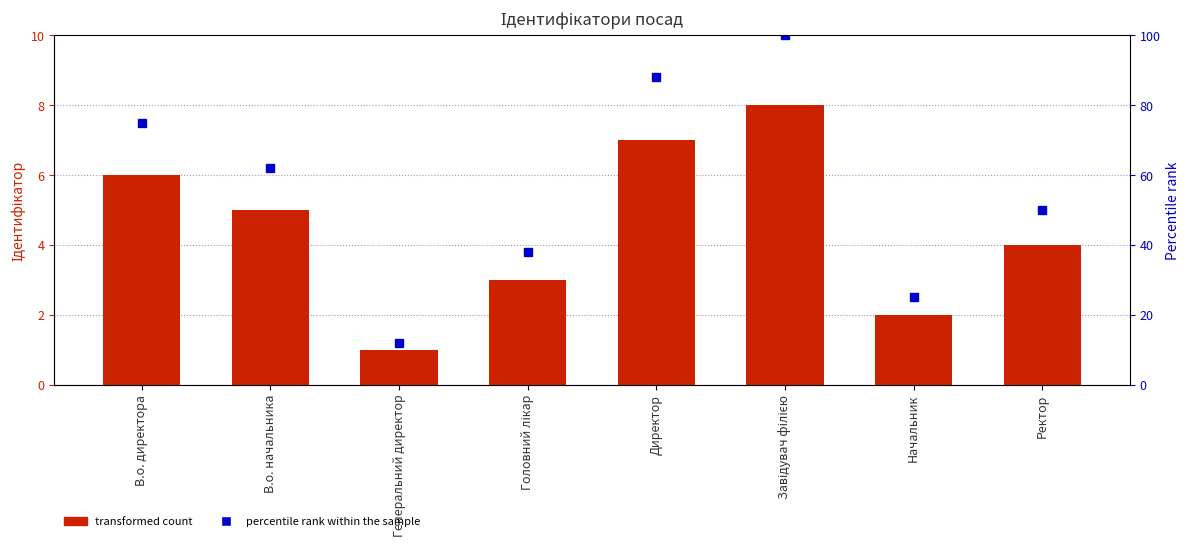

Which has a higher value, Ректор or В.о. начальника?

В.о. начальника